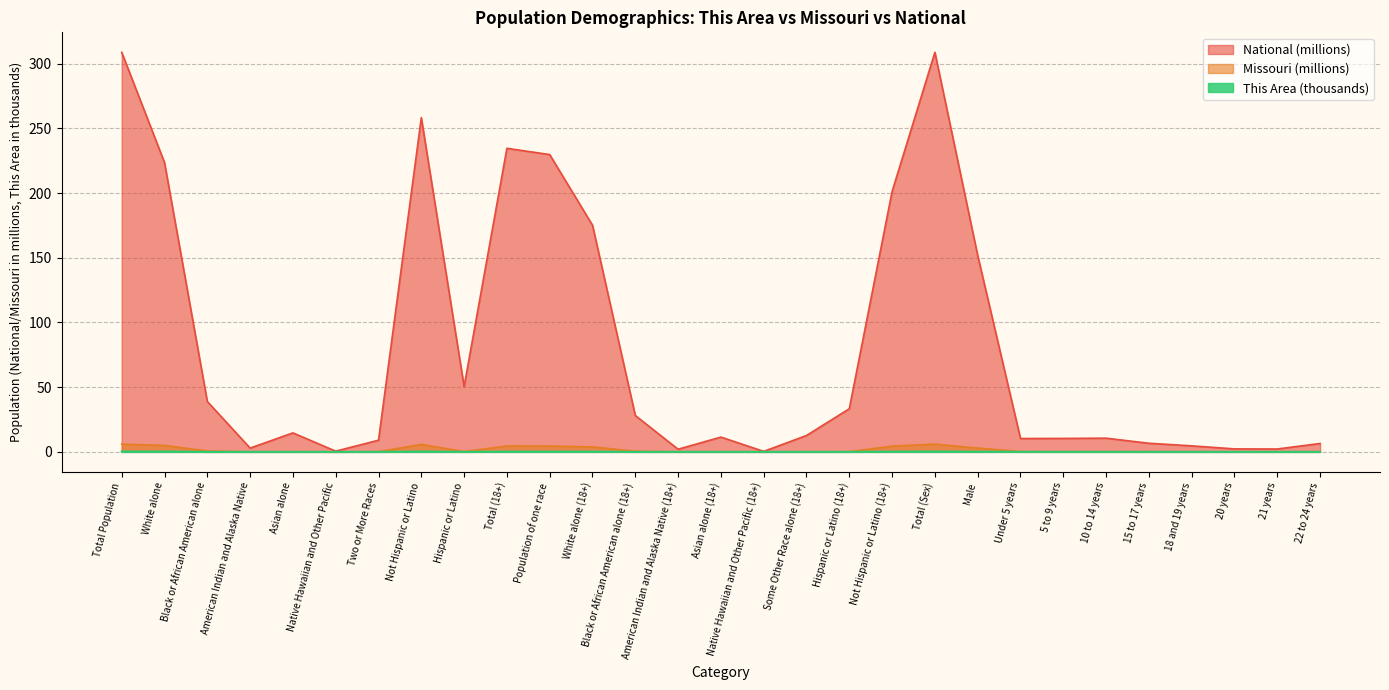

The value of Missouri at Population of one race is 7.6. True or false?

False